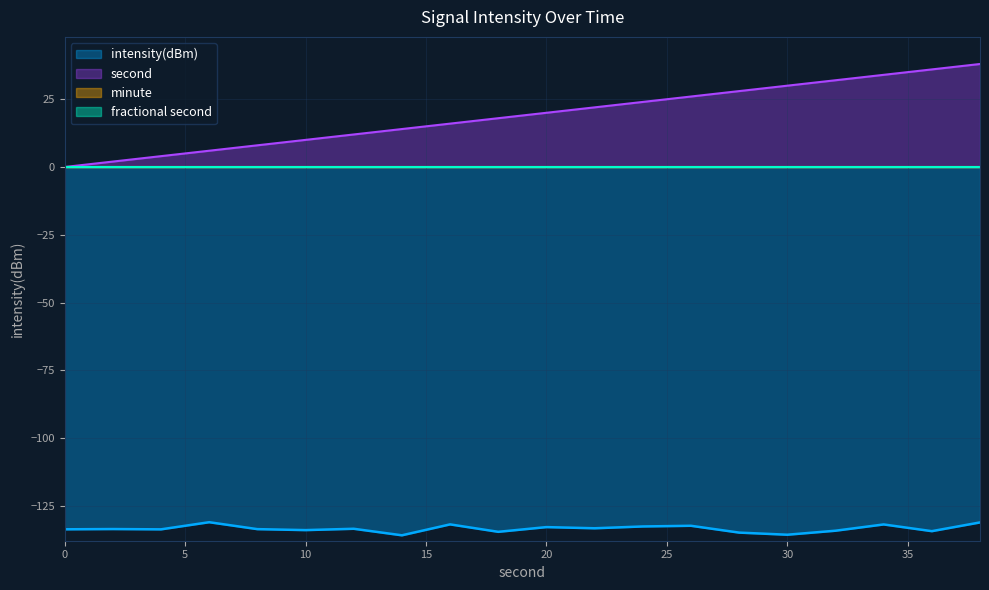

Does the chart display data point markers on the line(s)?

No